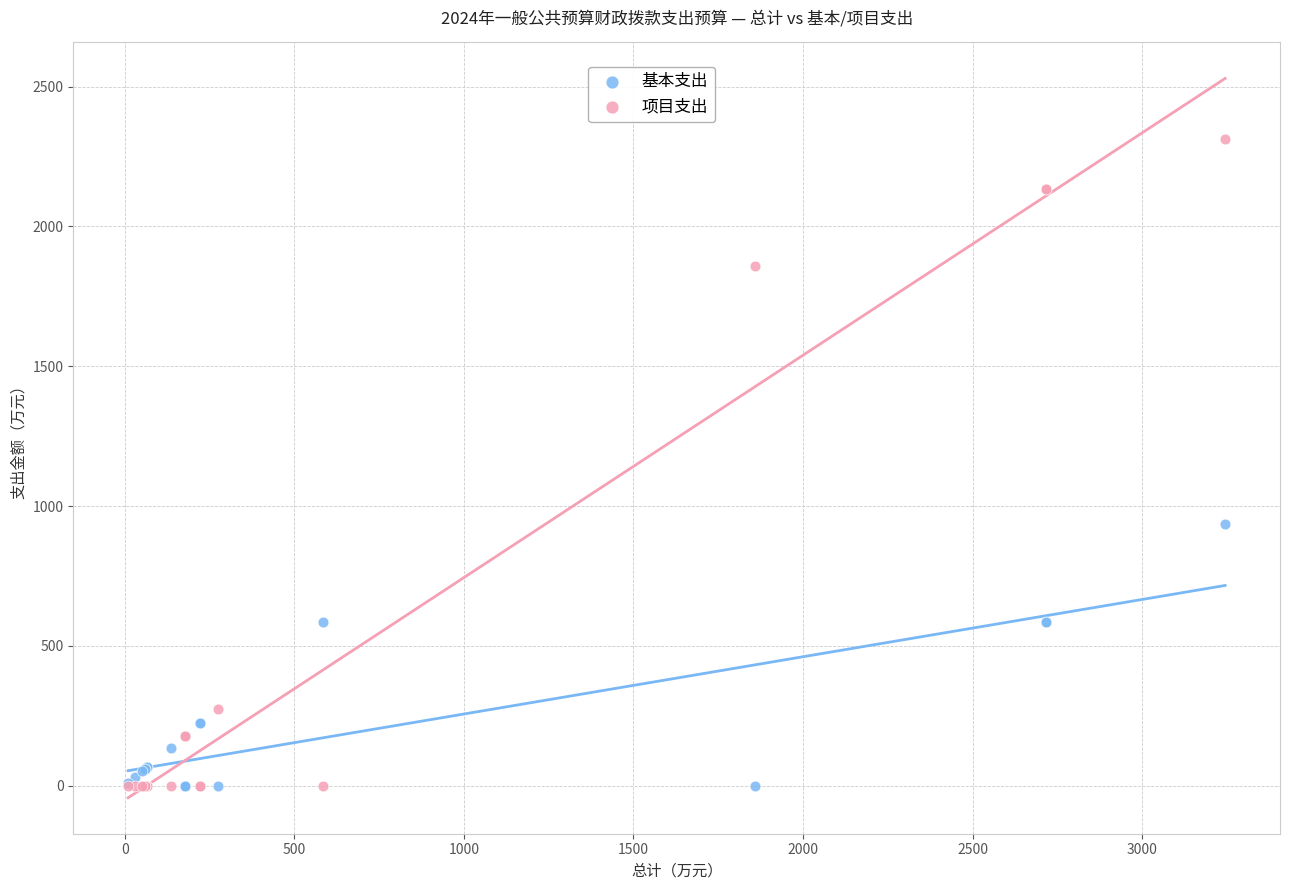

Which series has the widest spread of Y values?

项目支出